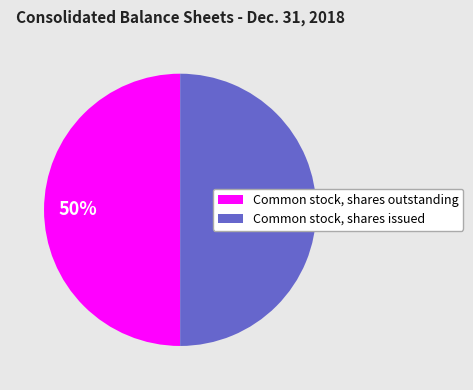

To the nearest percent, what percentage of the pie is Common stock, shares issued?

50%